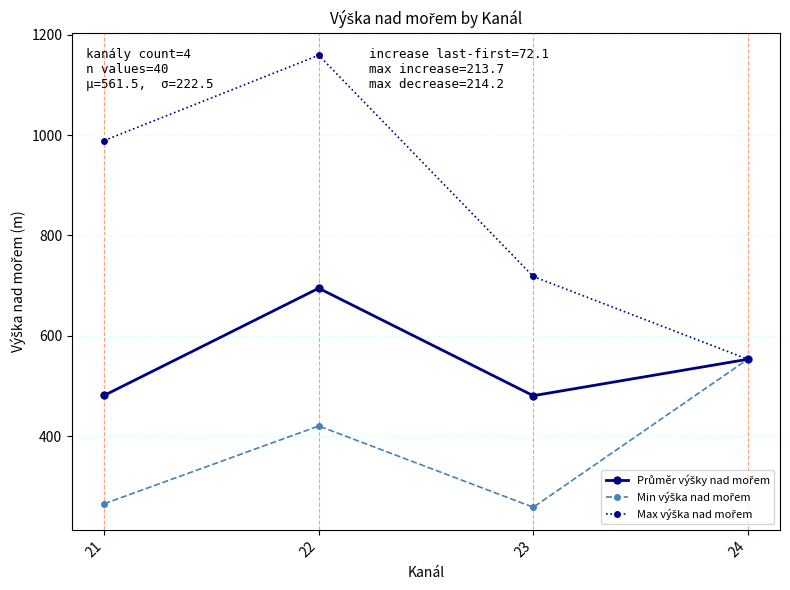

At which category is the sum across all series the highest?

22